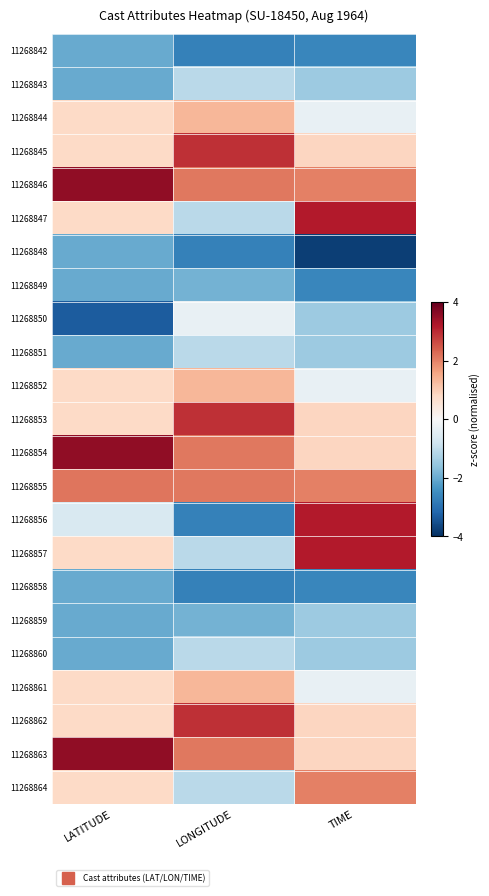

Between TIME and LONGITUDE, which is larger?

TIME